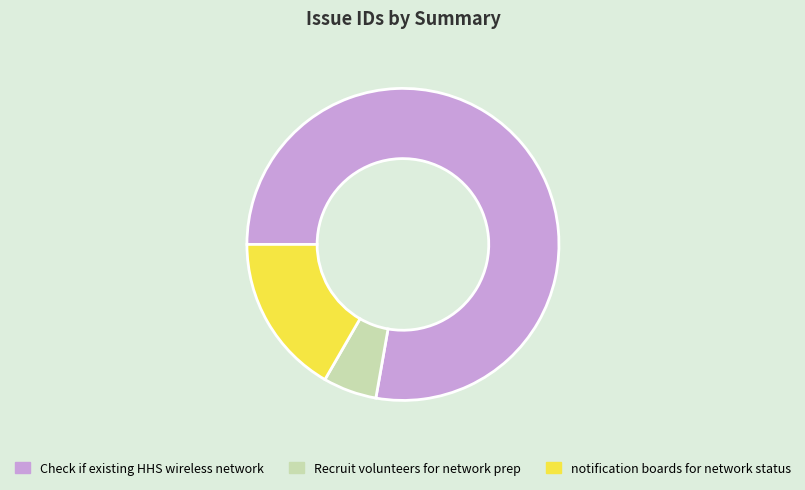

Which slice is the largest?

Check if existing HHS wireless network